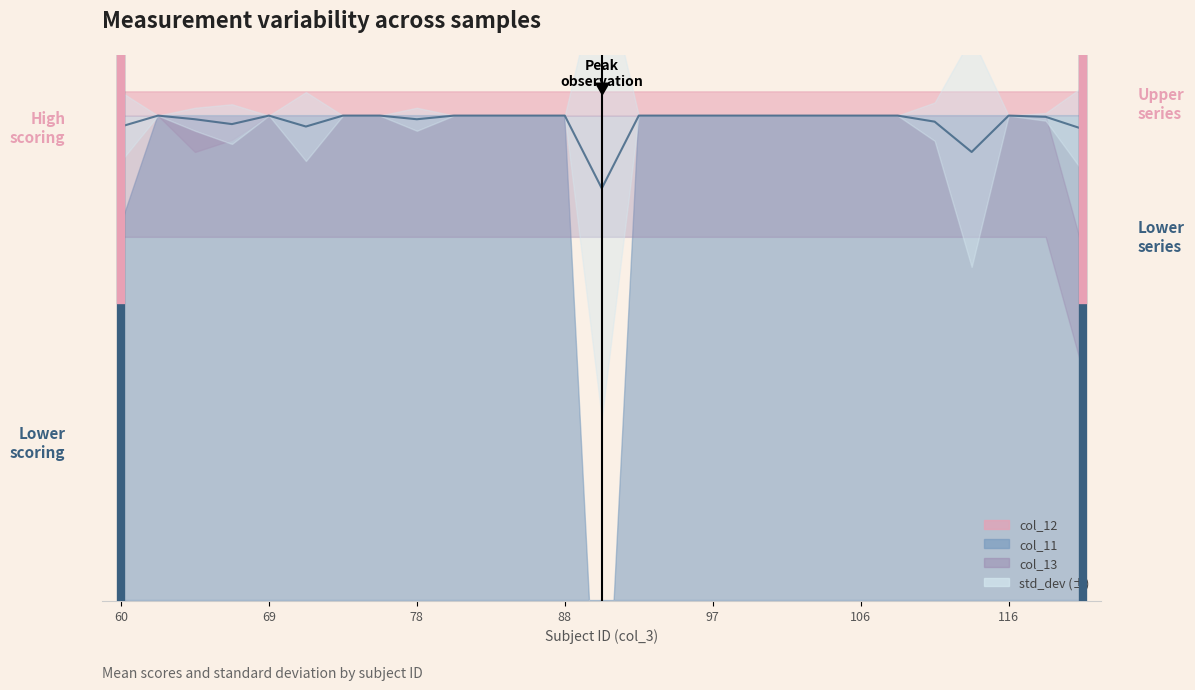

What is the value of the 17th point from the left?

120.0